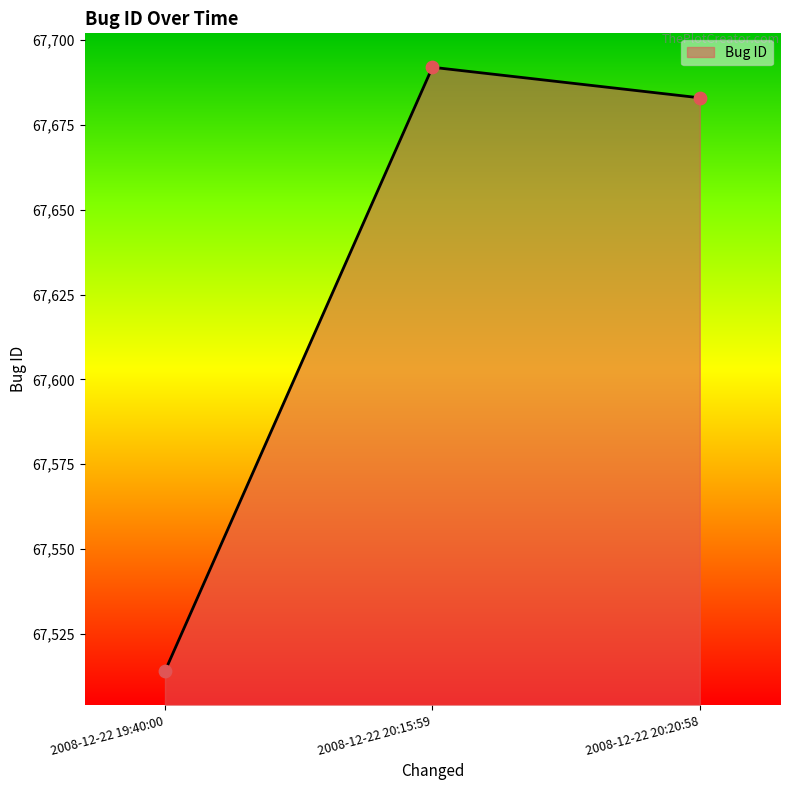

What is the change in value from 2008-12-22 19:40:00 to 2008-12-22 20:15:59?

+178